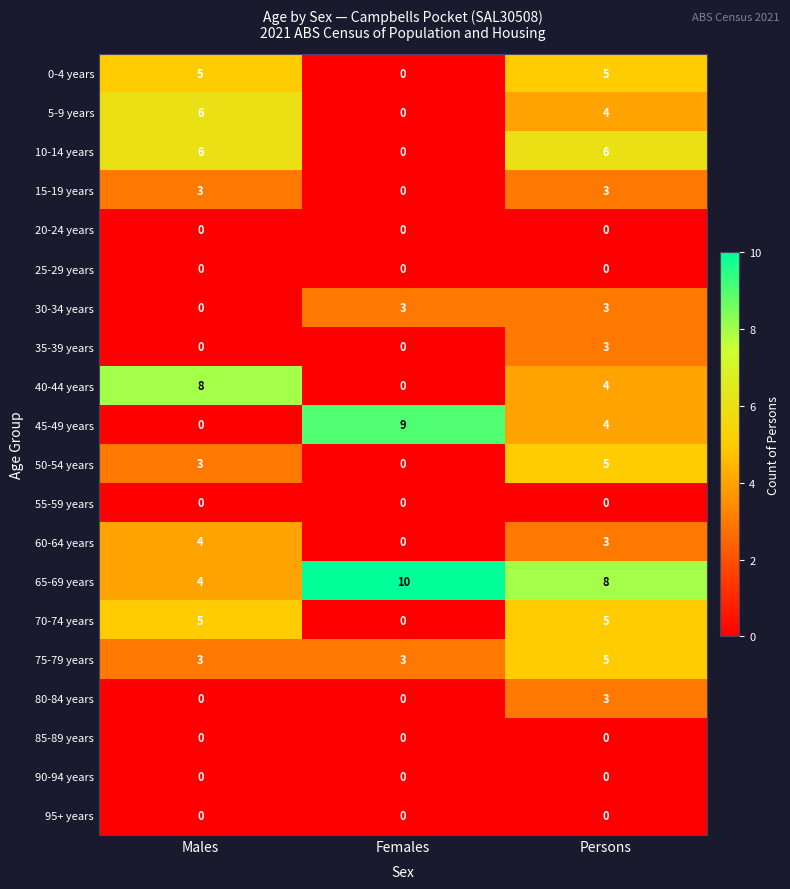

How many values in the 30-34 years series are below 3?

1